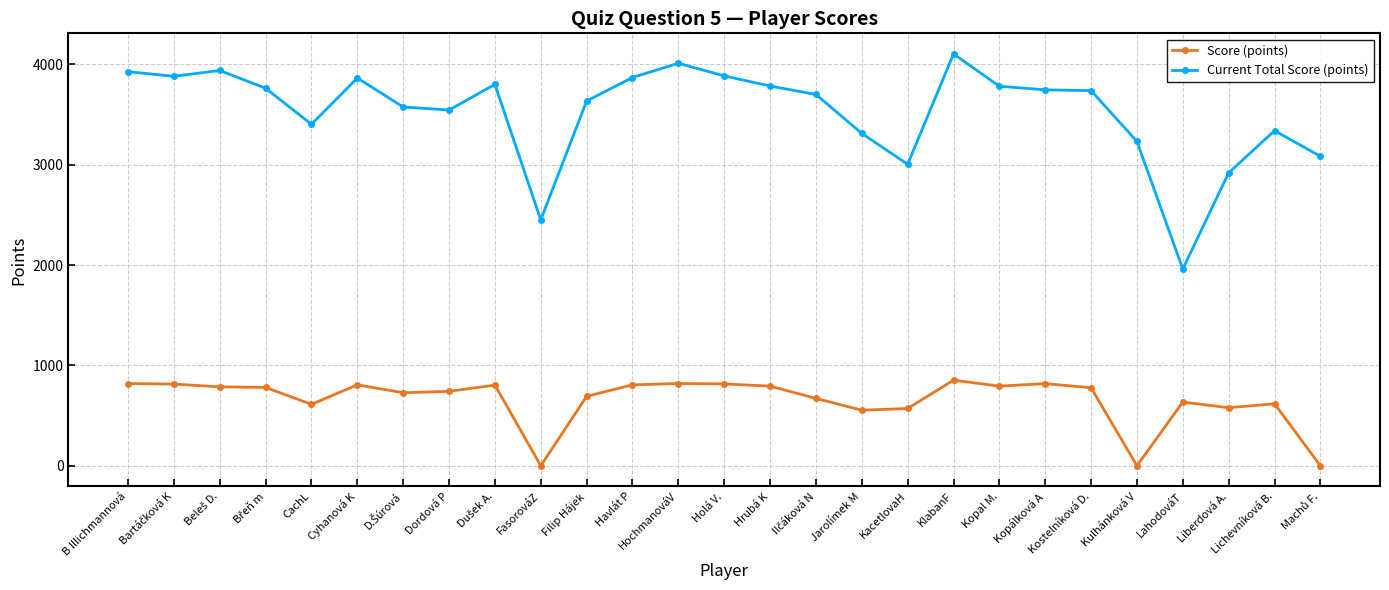

Rank the series at FasorováZ from lowest to highest value.

Score (points), Current Total Score (points)